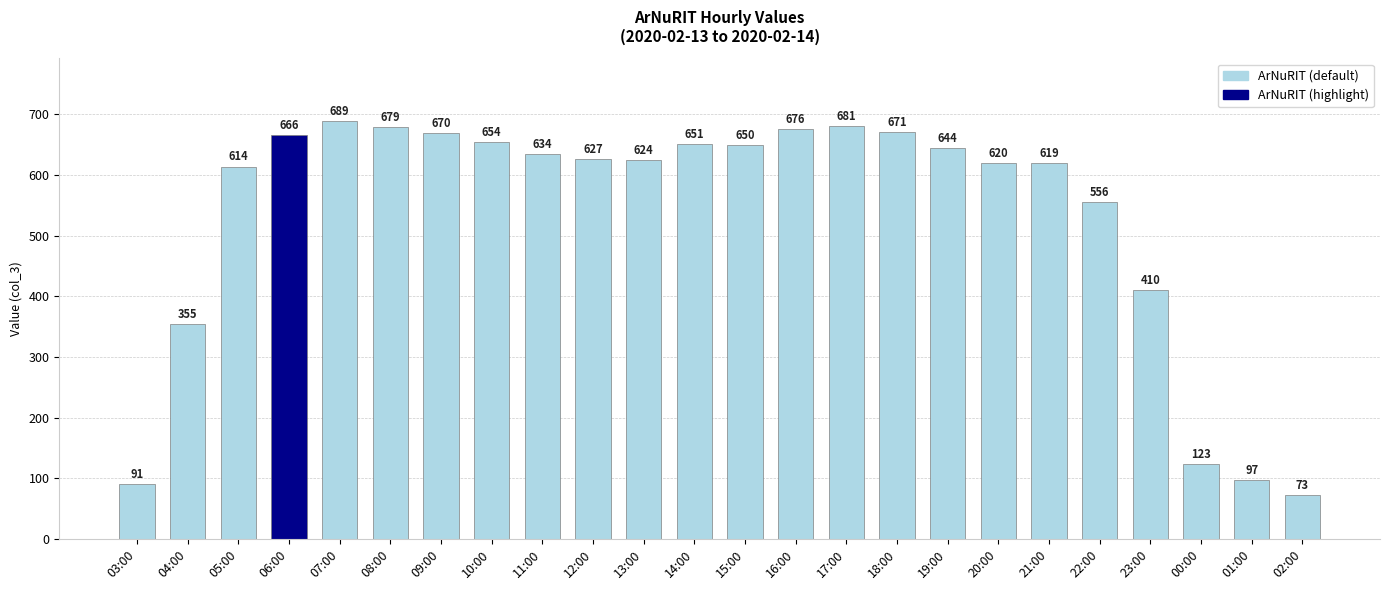

Which category has the highest value across all series?

07:00